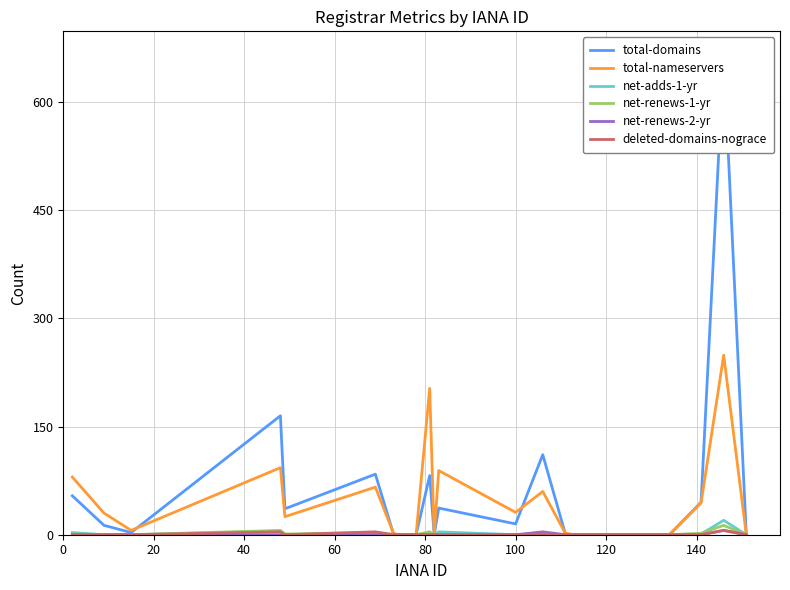

In net-adds-1-yr, how many points are higher than both neighbors (excluding endpoints)?

6